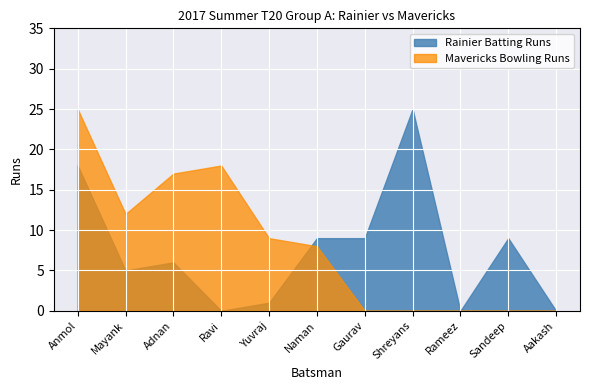

What is the value of the Mavericks Bowling Runs point at the 2nd from the left?

12